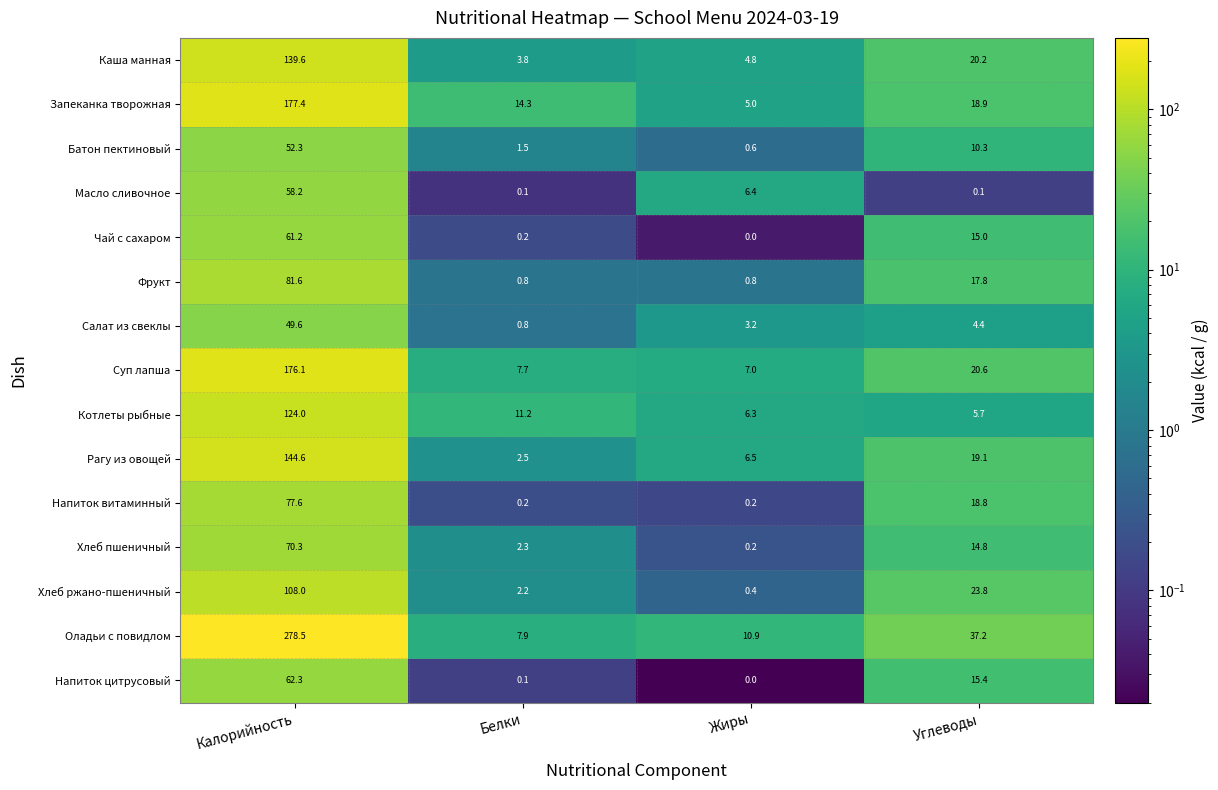

What is the sum of all Каша манная values?

168.4